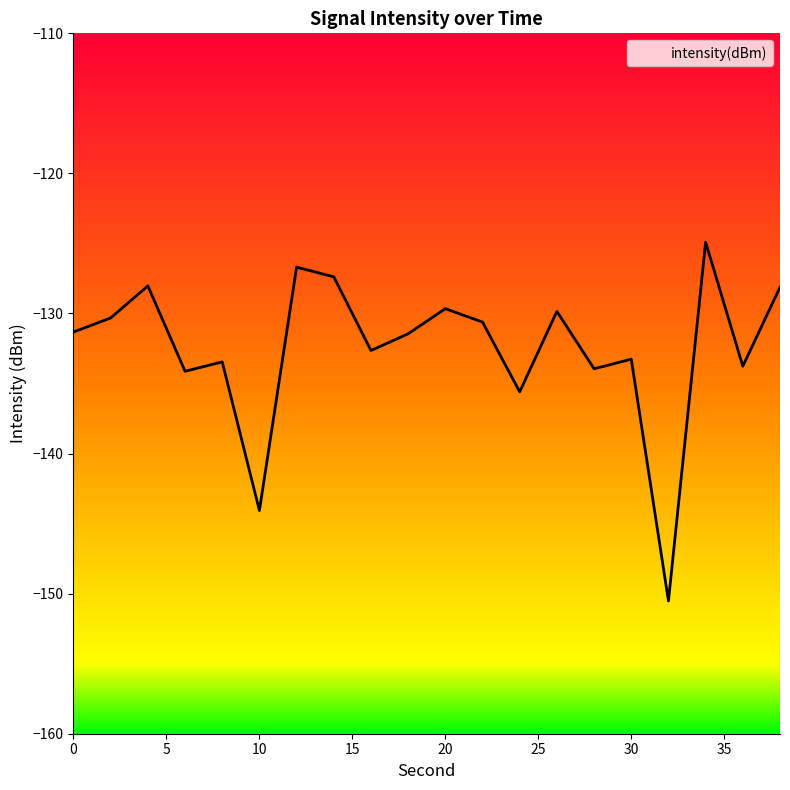

The value at 20 is -129.7. True or false?

True